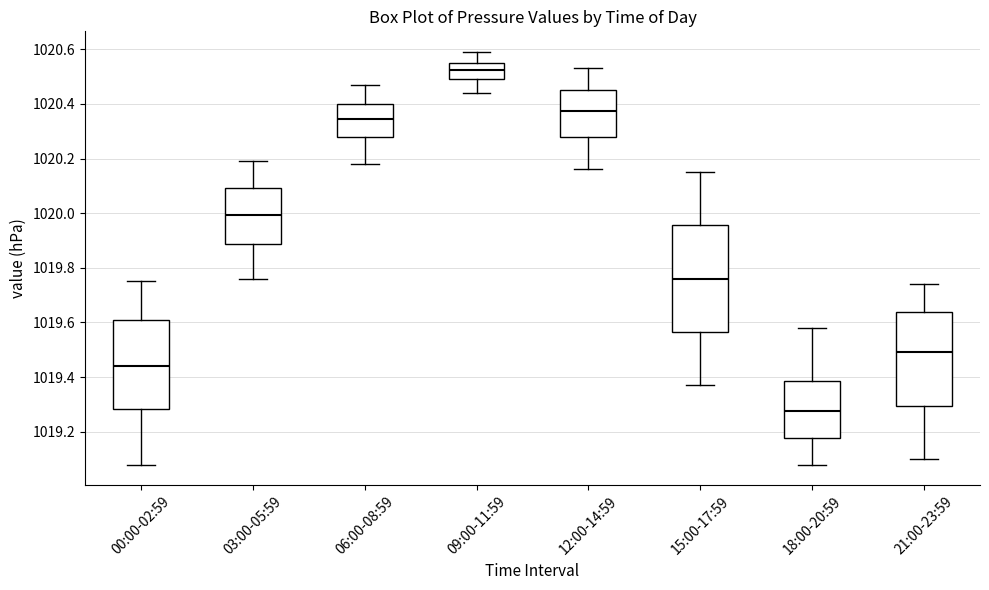

Reading left to right, read every box against the y-axis: the position of its median line, the range the box covers, and the ends of its whiskers. The values are not printed on the chart, so give them approximately, as read against the axis.

00:00-02:59: median 1019.44, box 1019.28 to 1019.62, whiskers 1019.08 to 1019.76
03:00-05:59: median 1020.00, box 1019.88 to 1020.10, whiskers 1019.76 to 1020.20
06:00-08:59: median 1020.34, box 1020.28 to 1020.40, whiskers 1020.18 to 1020.48
09:00-11:59: median 1020.52, box 1020.50 to 1020.56, whiskers 1020.44 to 1020.60
12:00-14:59: median 1020.38, box 1020.28 to 1020.46, whiskers 1020.16 to 1020.54
15:00-17:59: median 1019.76, box 1019.56 to 1019.96, whiskers 1019.38 to 1020.16
18:00-20:59: median 1019.28, box 1019.18 to 1019.38, whiskers 1019.08 to 1019.58
21:00-23:59: median 1019.50, box 1019.30 to 1019.64, whiskers 1019.10 to 1019.74